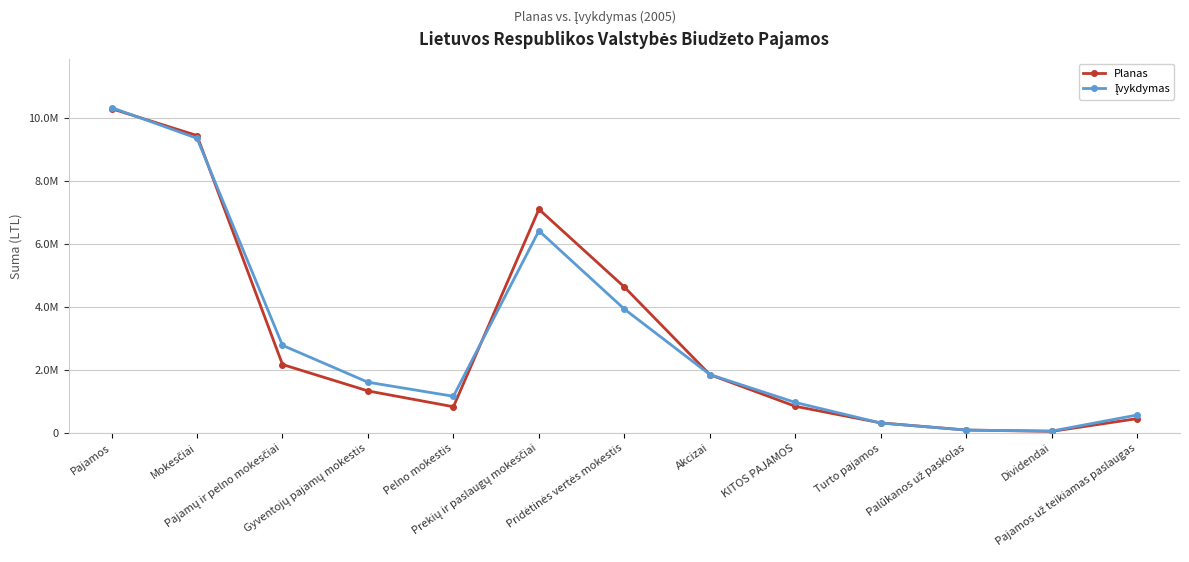

List the labels in order of Planas value, smallest first.

Dividendai, Palūkanos už paskolas, Turto pajamos, Pajamos už teikiamas paslaugas, Pelno mokestis, KITOS PAJAMOS, Gyventojų pajamų mokestis, Akcizai, Pajamų ir pelno mokesčiai, Pridėtinės vertės mokestis, Prekių ir paslaugų mokesčiai, Mokesčiai, Pajamos